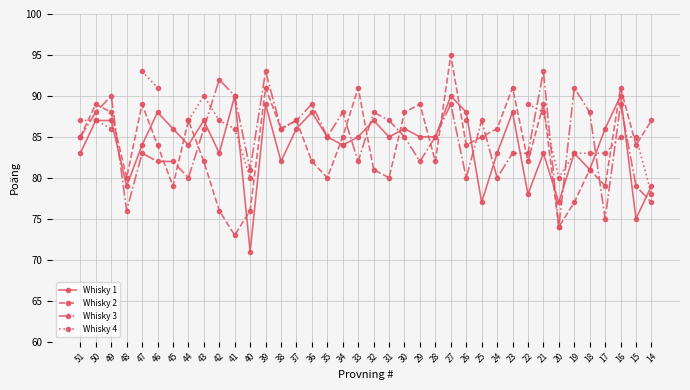

What is the difference between the maximum and minimum values in the Whisky 3 series?

19